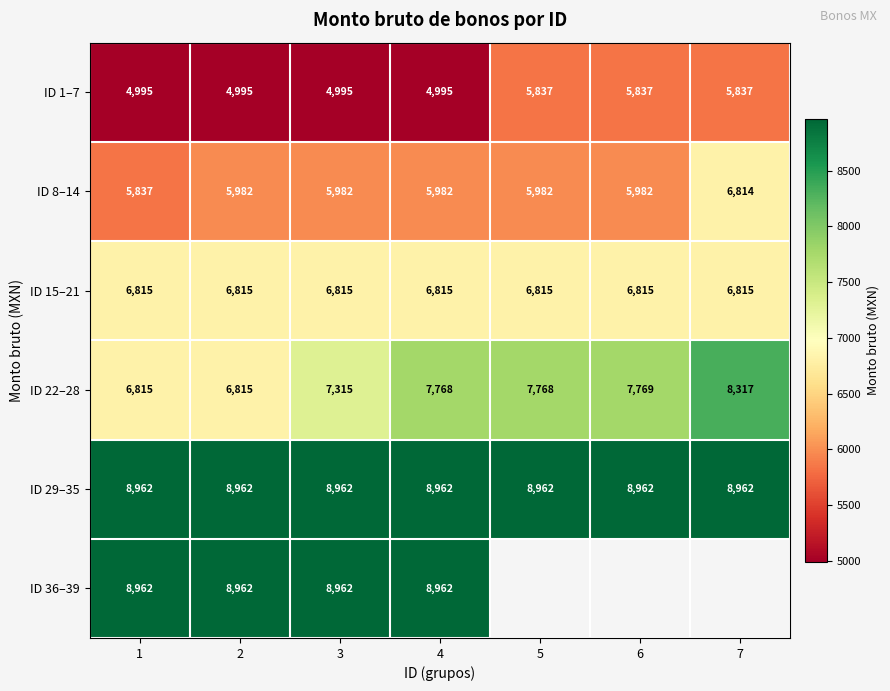

At which category is the sum across all series the highest?

4